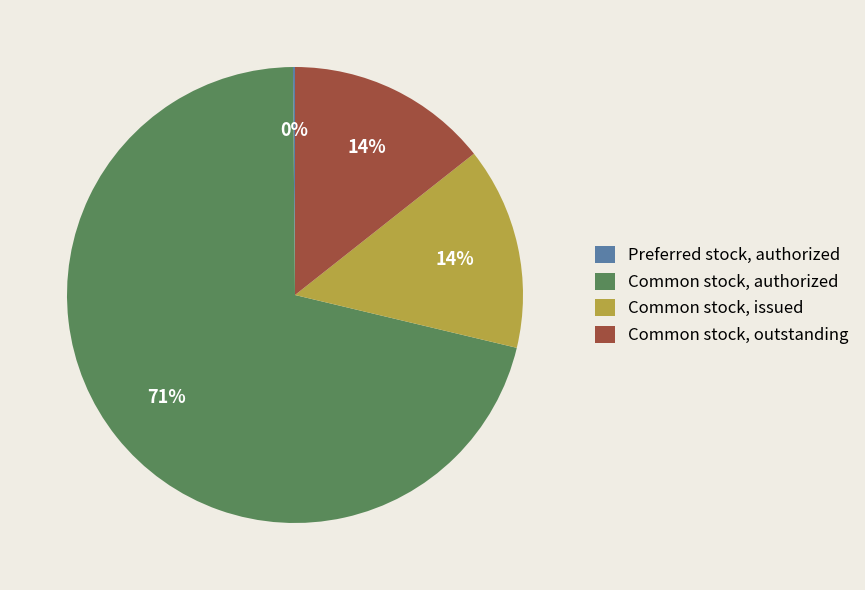

Which category accounts for the majority?

Common stock, authorized